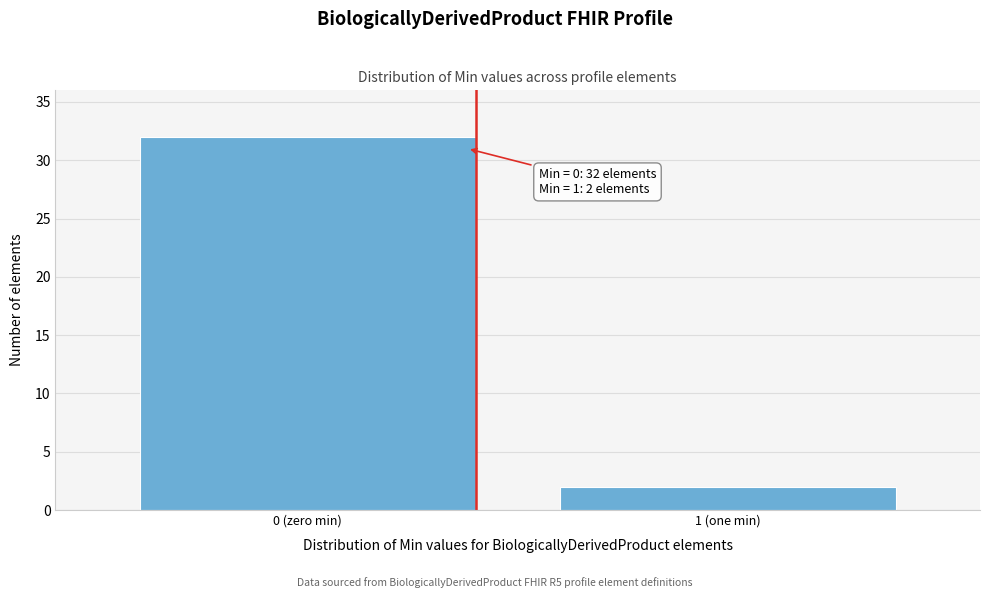

Reading right to left, what are all the values shown in this chart?

1 (one min)=2	0 (zero min)=32